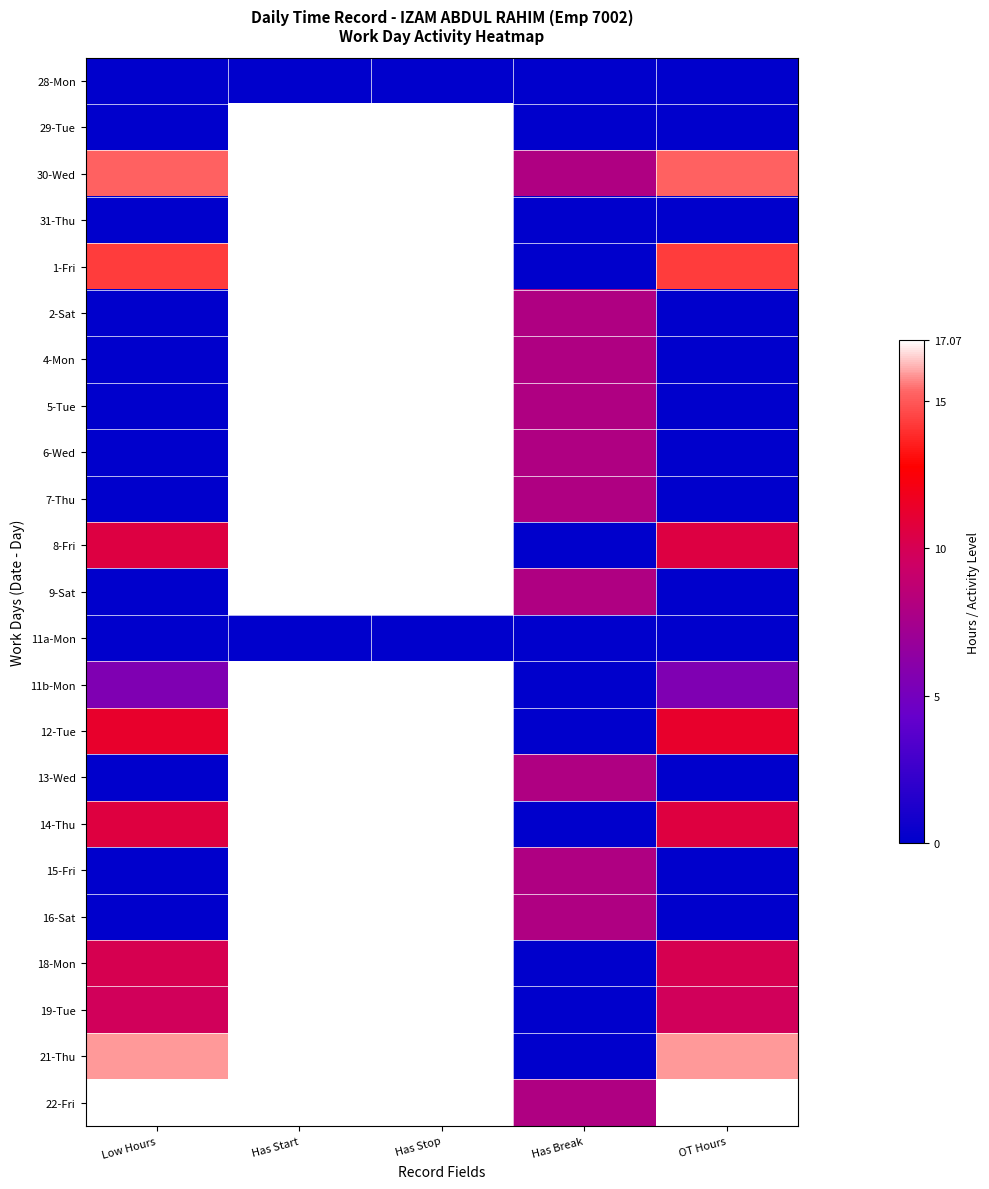

Reading right to left, extract all data points from this chart.

28-Mon: OT Hours=0.0	Has Break=0.0	Has Stop=0.0	Has Start=0.0	Low Hours=0.0
29-Tue: OT Hours=0.0	Has Break=0.0	Has Stop=17.1	Has Start=17.1	Low Hours=0.0
30-Wed: OT Hours=15.2	Has Break=8.0	Has Stop=17.1	Has Start=17.1	Low Hours=15.2
31-Thu: OT Hours=0.0	Has Break=0.0	Has Stop=17.1	Has Start=17.1	Low Hours=0.0
1-Fri: OT Hours=14.3	Has Break=0.0	Has Stop=17.1	Has Start=17.1	Low Hours=14.3
2-Sat: OT Hours=0.0	Has Break=8.0	Has Stop=17.1	Has Start=17.1	Low Hours=0.0
4-Mon: OT Hours=0.0	Has Break=8.0	Has Stop=17.1	Has Start=17.1	Low Hours=0.0
5-Tue: OT Hours=0.0	Has Break=8.0	Has Stop=17.1	Has Start=17.1	Low Hours=0.0
6-Wed: OT Hours=0.0	Has Break=8.0	Has Stop=17.1	Has Start=17.1	Low Hours=0.0
7-Thu: OT Hours=0.0	Has Break=8.0	Has Stop=17.1	Has Start=17.1	Low Hours=0.0
8-Fri: OT Hours=10.6	Has Break=0.0	Has Stop=17.1	Has Start=17.1	Low Hours=10.6
9-Sat: OT Hours=0.0	Has Break=8.0	Has Stop=17.1	Has Start=17.1	Low Hours=0.0
11a-Mon: OT Hours=0.0	Has Break=0.0	Has Stop=0.0	Has Start=0.0	Low Hours=0.0
11b-Mon: OT Hours=5.5	Has Break=0.0	Has Stop=17.1	Has Start=17.1	Low Hours=5.5
12-Tue: OT Hours=11.3	Has Break=0.0	Has Stop=17.1	Has Start=17.1	Low Hours=11.3
13-Wed: OT Hours=0.0	Has Break=8.0	Has Stop=17.1	Has Start=17.1	Low Hours=0.0
14-Thu: OT Hours=10.7	Has Break=0.0	Has Stop=17.1	Has Start=17.1	Low Hours=10.7
15-Fri: OT Hours=0.0	Has Break=8.0	Has Stop=17.1	Has Start=17.1	Low Hours=0.0
16-Sat: OT Hours=0.0	Has Break=8.0	Has Stop=17.1	Has Start=17.1	Low Hours=0.0
18-Mon: OT Hours=10.1	Has Break=0.0	Has Stop=17.1	Has Start=17.1	Low Hours=10.1
19-Tue: OT Hours=9.8	Has Break=0.0	Has Stop=17.1	Has Start=17.1	Low Hours=9.8
21-Thu: OT Hours=15.9	Has Break=0.0	Has Stop=17.1	Has Start=17.1	Low Hours=15.9
22-Fri: OT Hours=17.1	Has Break=8.0	Has Stop=17.1	Has Start=17.1	Low Hours=17.1